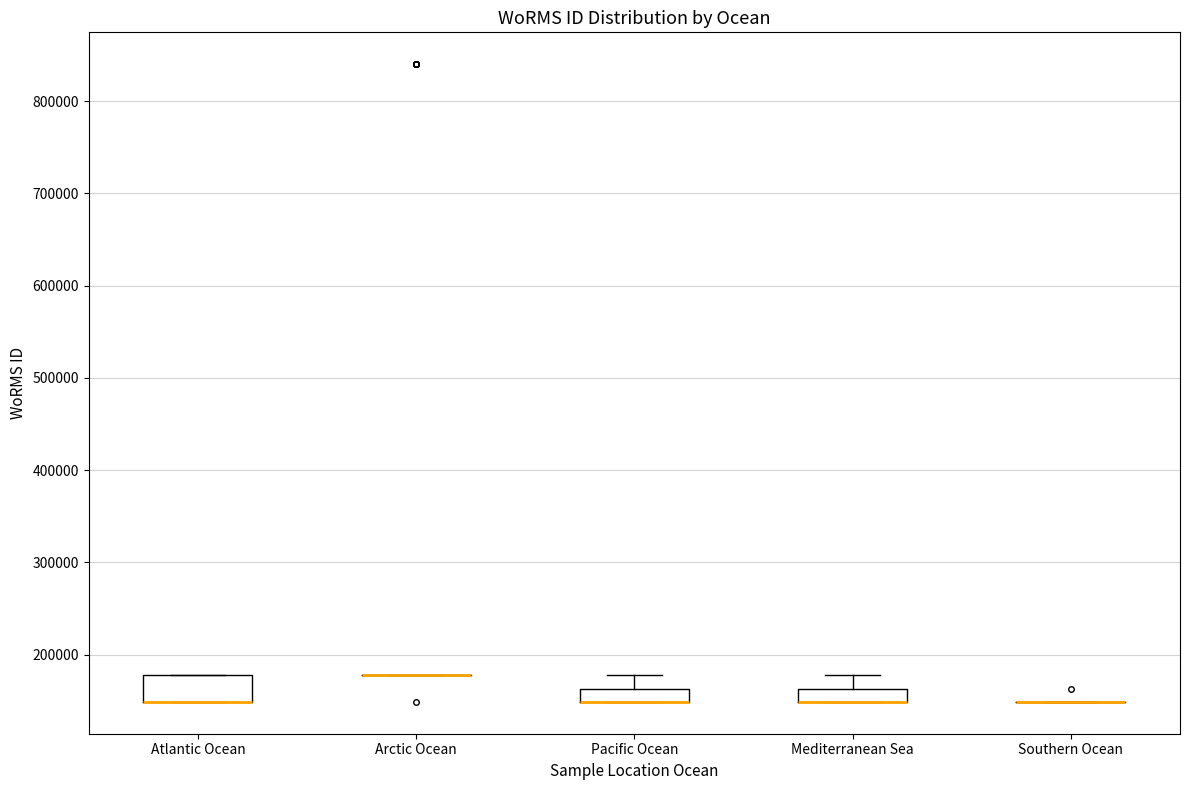

Which box is the tallest, from its lower edge to its upper edge?

Atlantic Ocean